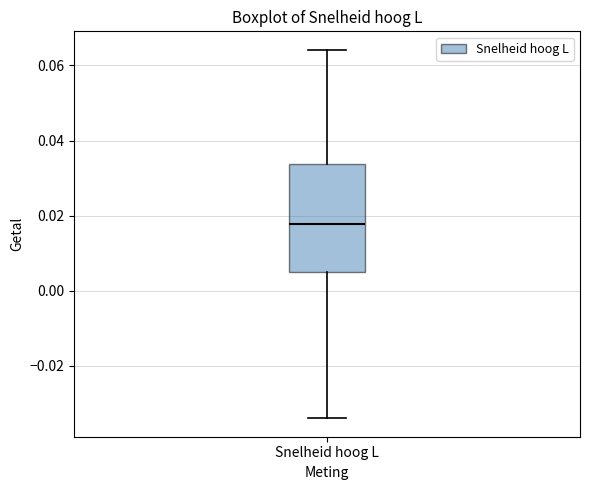

Read this box plot against the y-axis: the position of the median line, the range covered by the box, and the ends of both whiskers. The values are not printed on the chart, so give them approximately, as read against the axis.

median 0.018, box 0.006 to 0.034, whiskers -0.034 to 0.064